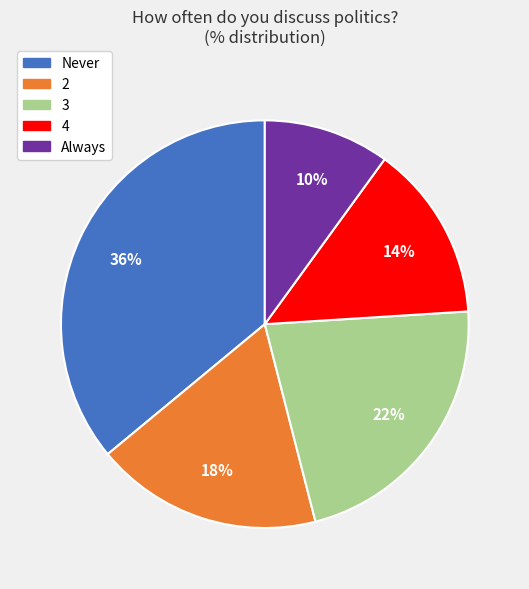

Count the number of slices in the pie.

5